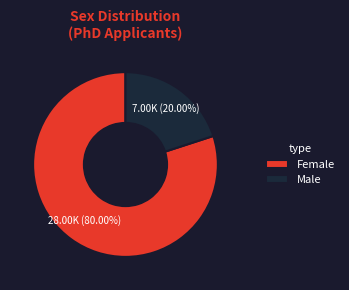

To the nearest percent, what is the difference between the largest and smallest slice percentages?

60%